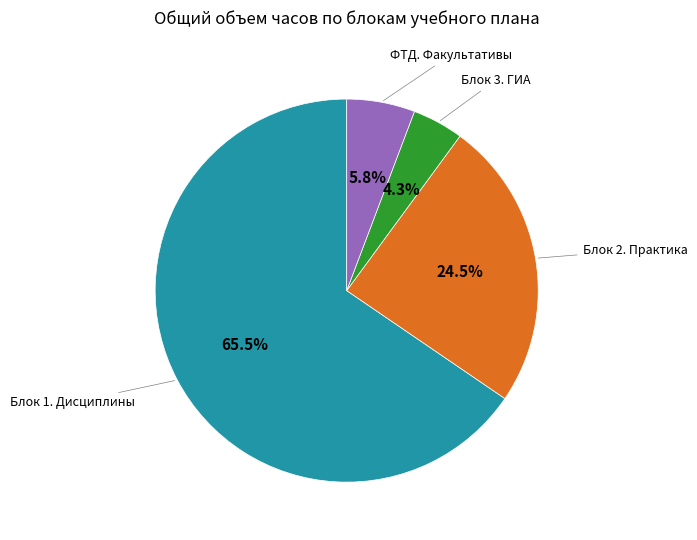

Rank the categories by value from highest to lowest.

Блок 1. Дисциплины, Блок 2. Практика, ФТД. Факультативы, Блок 3. ГИА